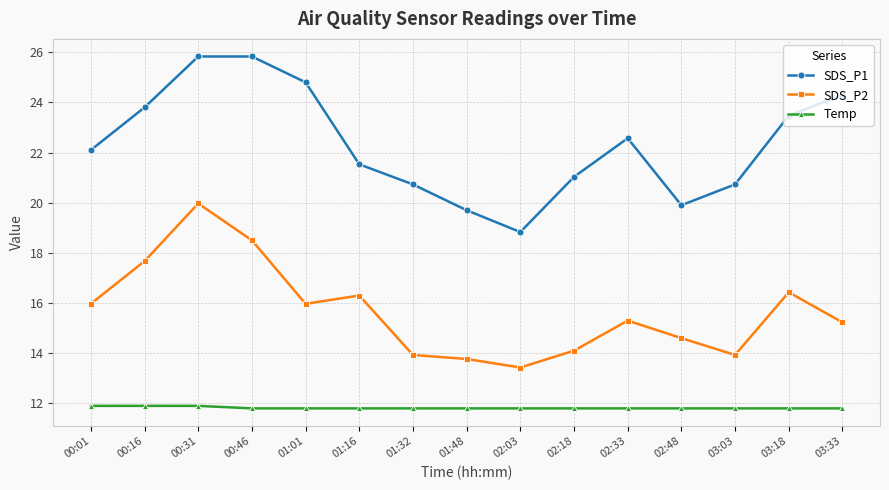

At 03:03, list the series in order from largest to smallest.

SDS_P1, SDS_P2, Temp